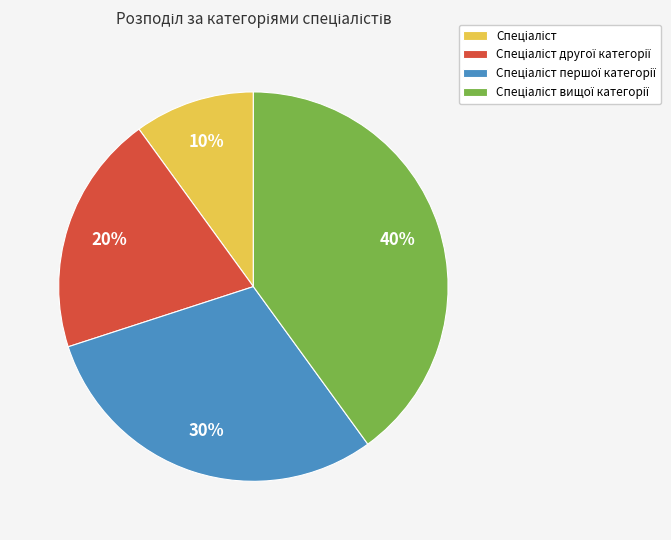

To the nearest percent, what is the difference between the largest and smallest slice percentages?

30%